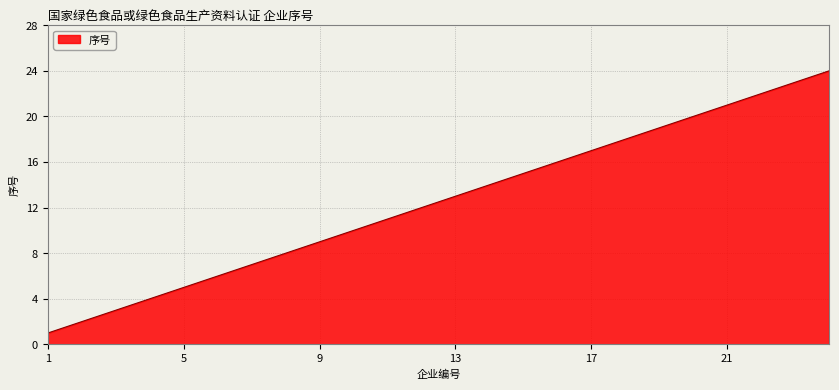

What is the maximum value shown in the chart?

24